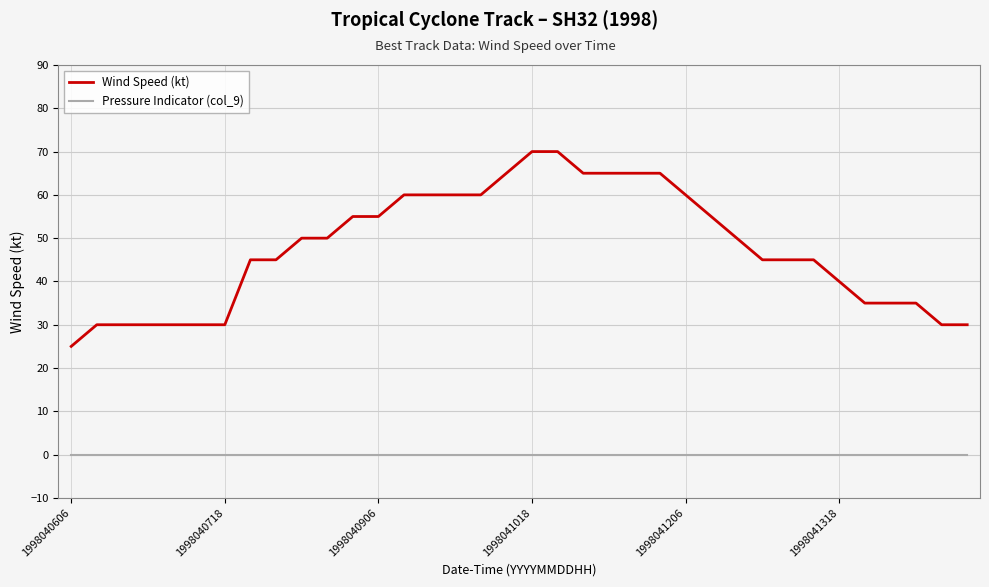

How many values in the Wind Speed (kt) series are below 50?

18